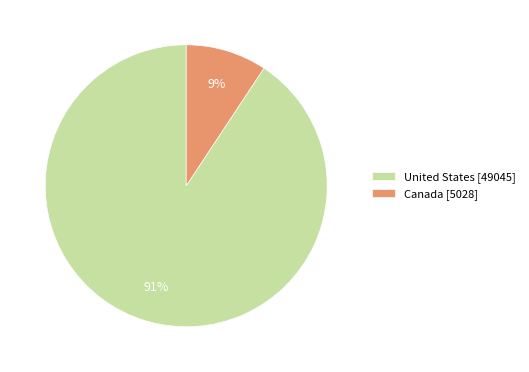

Rank the categories by value from lowest to highest.

Canada [5028], United States [49045]